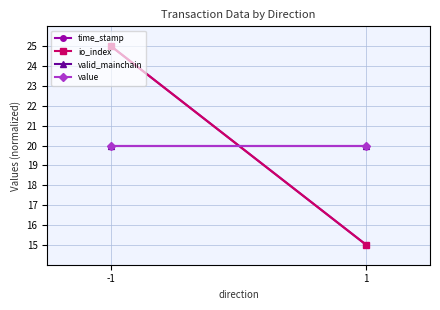

Reading left to right, list all the values displayed in this chart.

time_stamp: -1=25	1=15
io_index: -1=25	1=15
valid_mainchain: -1=20	1=20
value: -1=20	1=20